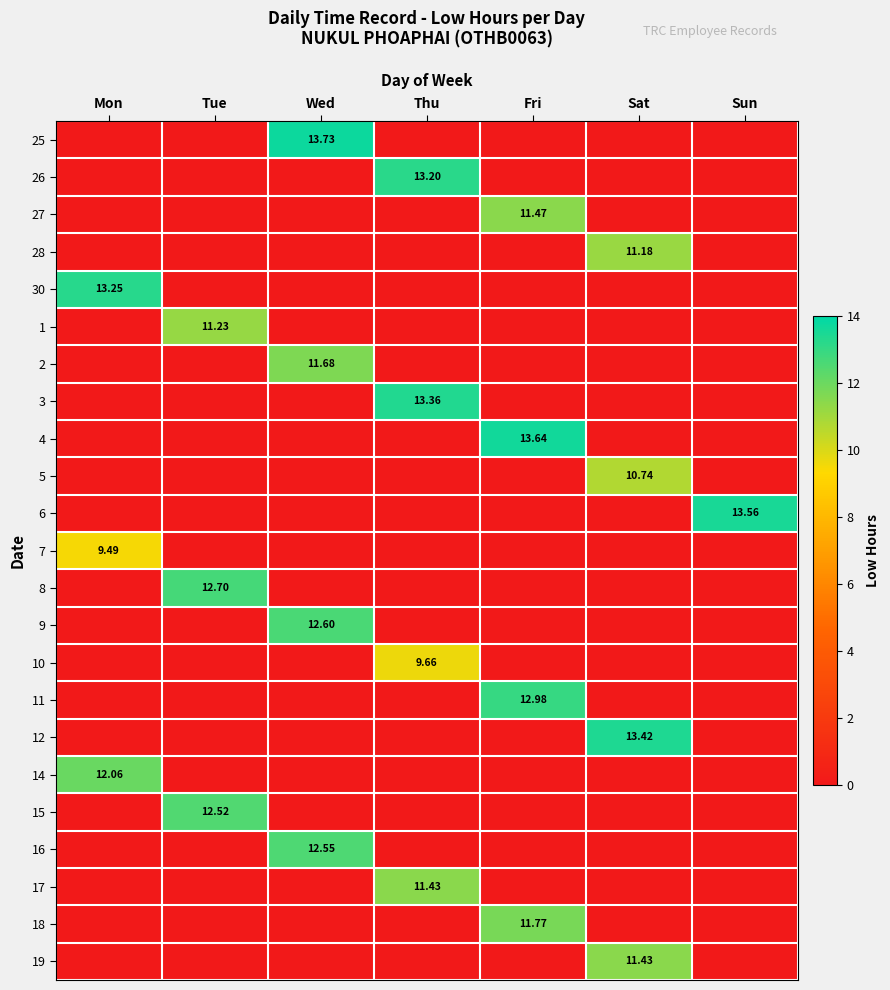

Which series has the largest range (max minus min)?

25